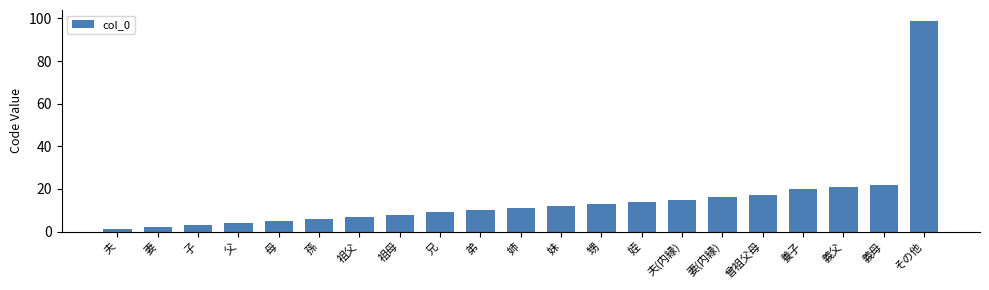

Which category has the highest value across all series?

その他